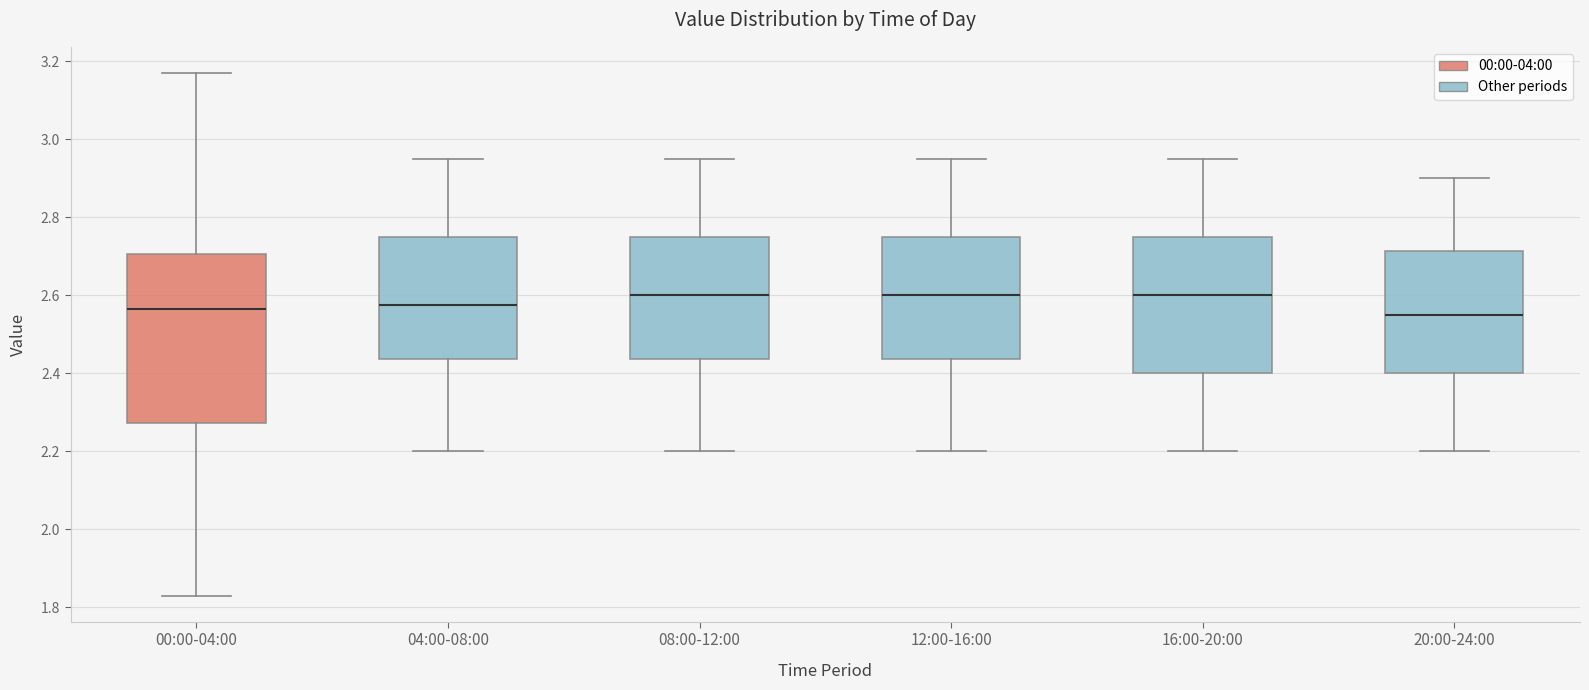

Reading left to right, read every box against the y-axis: the position of its median line, the range the box covers, and the ends of its whiskers. The values are not printed on the chart, so give them approximately, as read against the axis.

00:00-04:00: median 2.56, box 2.28 to 2.70, whiskers 1.84 to 3.18
04:00-08:00: median 2.58, box 2.44 to 2.76, whiskers 2.20 to 2.96
08:00-12:00: median 2.60, box 2.44 to 2.76, whiskers 2.20 to 2.96
12:00-16:00: median 2.60, box 2.44 to 2.76, whiskers 2.20 to 2.96
16:00-20:00: median 2.60, box 2.40 to 2.76, whiskers 2.20 to 2.96
20:00-24:00: median 2.56, box 2.40 to 2.72, whiskers 2.20 to 2.90